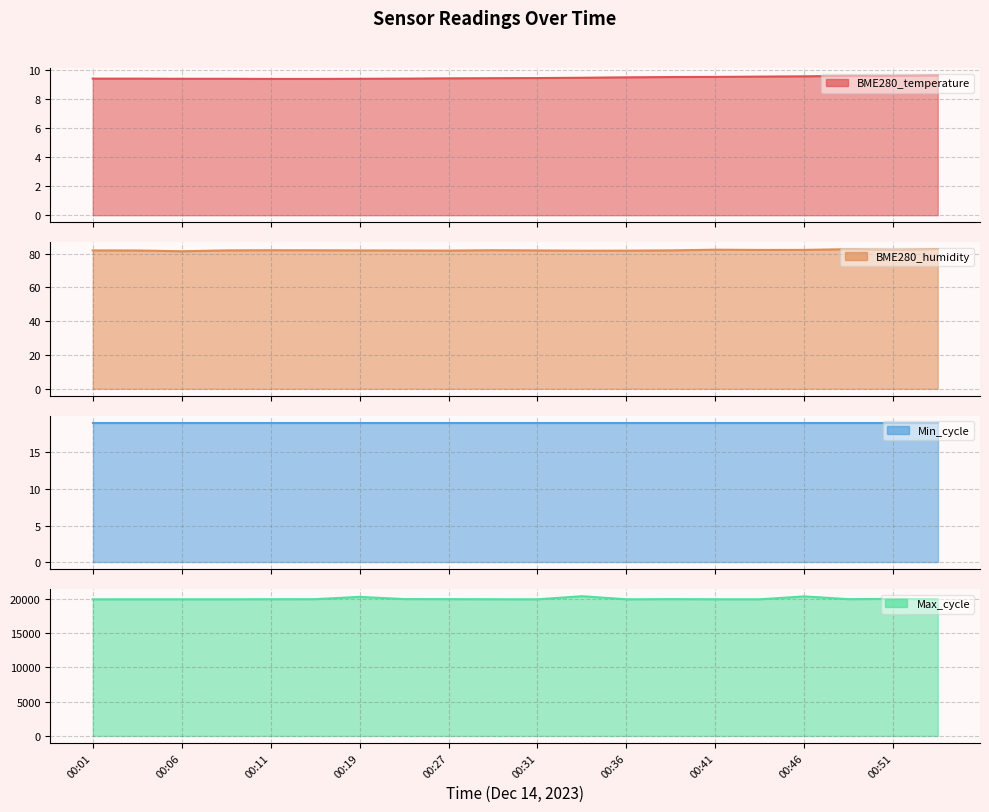

What is the difference between the maximum and minimum values in the BME280_humidity series?

1.3